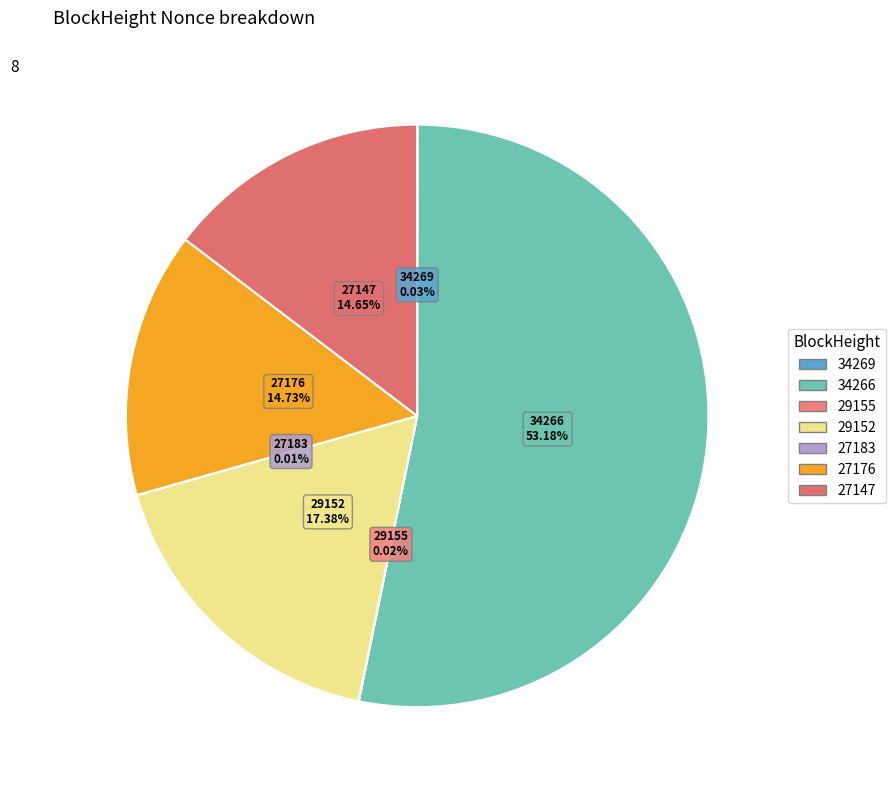

To the nearest percent, what is the average slice percentage?

14%